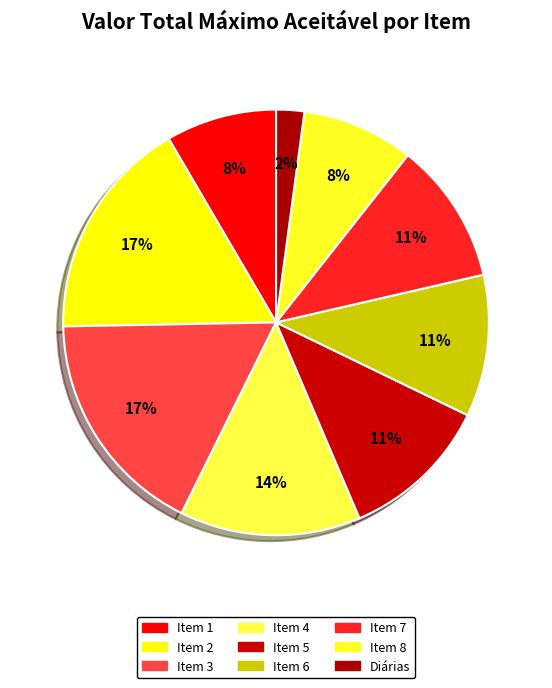

To the nearest percent, what portion does Item 1 represent?

8%